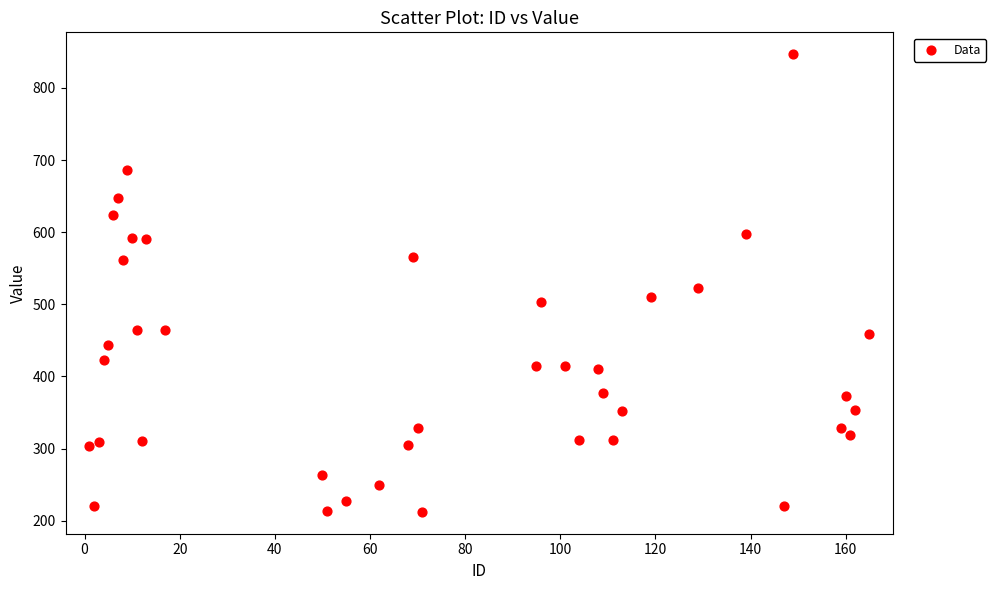

What is the range of X values (max minus min)?

164